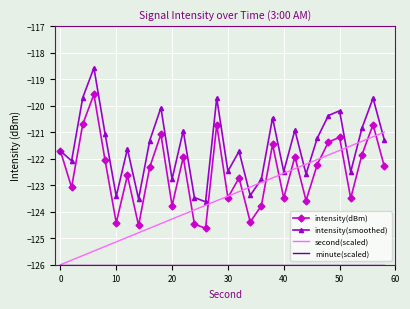

What is the smallest value displayed?

-126.0